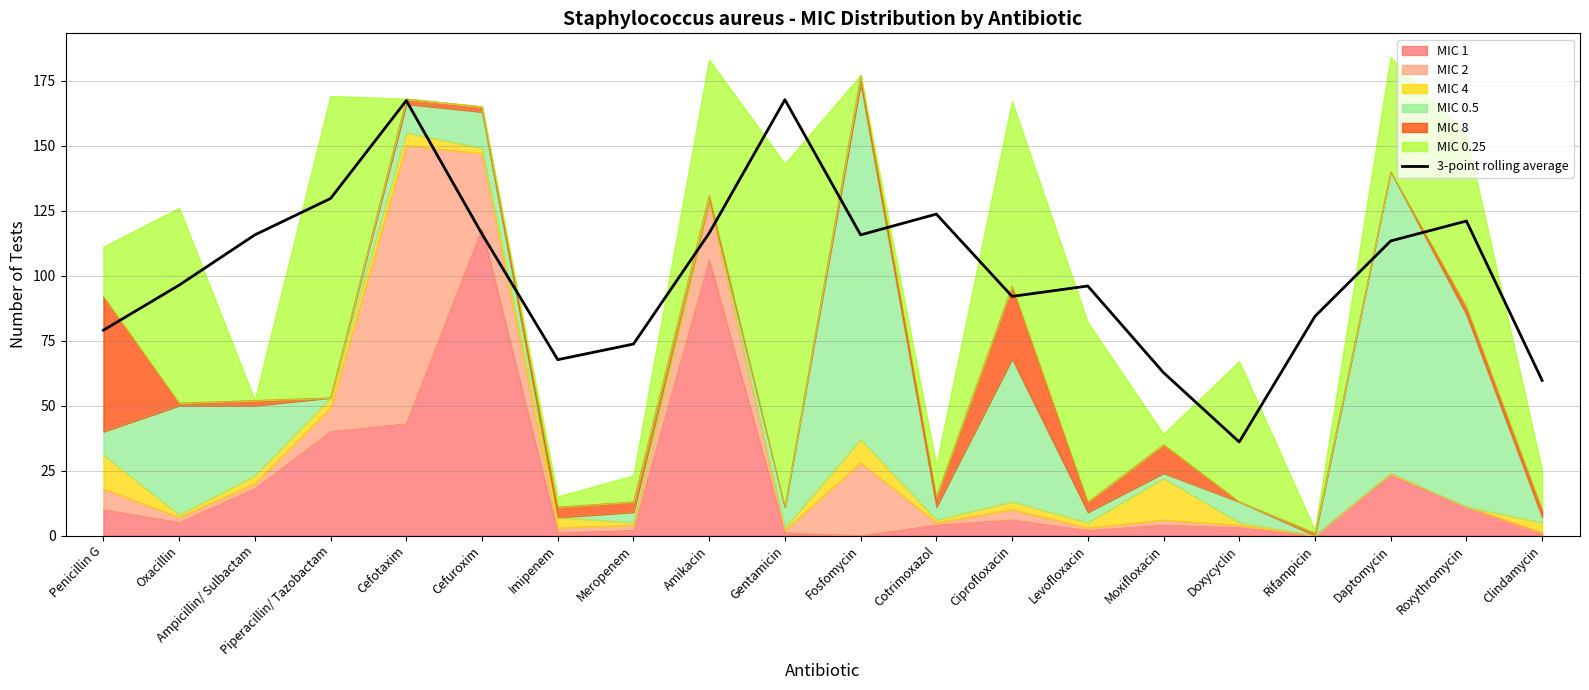

How many values exceed 113?

10